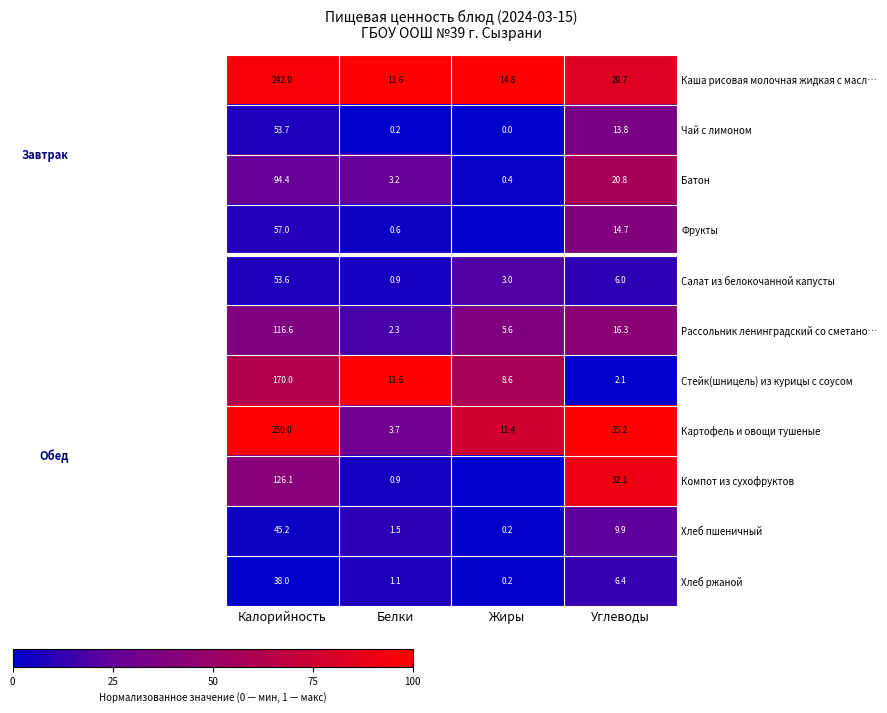

Between Калорийность and Белки, which series saw the biggest shift?

Картофель и овощи тушеные